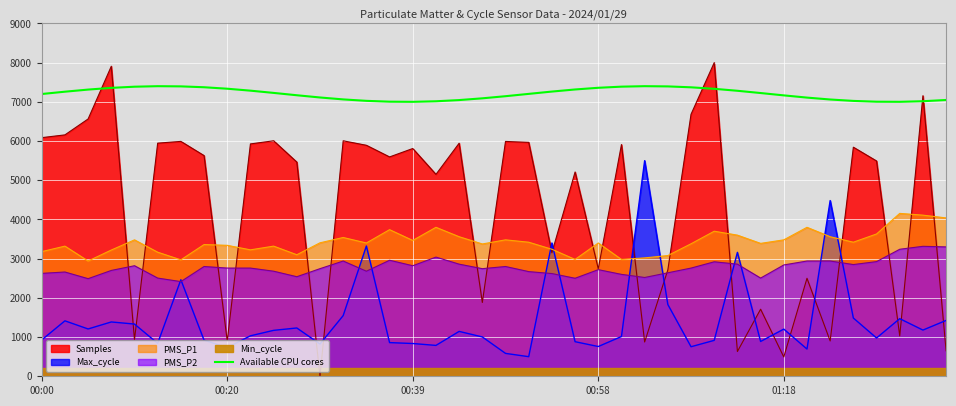

What is the difference between the values at 25 and 00:00?

187.6